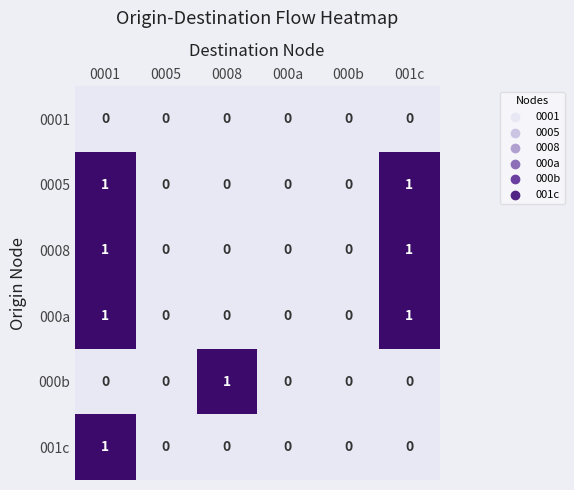

The value of 0005 at 0001 is 1. True or false?

True